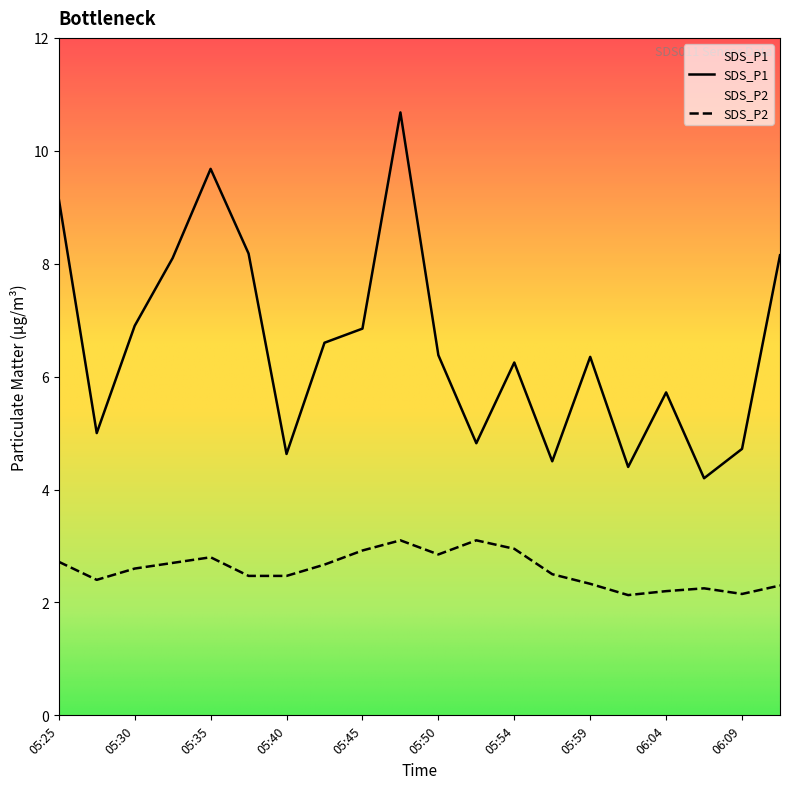

Reading right to left, transcribe all the data shown in this chart.

SDS_P1: 06:11=8.2	06:09=4.7	06:07=4.2	06:04=5.7	06:02=4.4	05:59=6.3	05:57=4.5	05:54=6.2	05:52=4.8	05:50=6.4	05:47=10.7	05:45=6.8	05:42=6.6	05:40=4.6	05:37=8.2	05:35=9.7	05:32=8.1	05:30=6.9	05:28=5.0	05:25=9.2
SDS_P2: 06:11=2.3	06:09=2.1	06:07=2.2	06:04=2.2	06:02=2.1	05:59=2.3	05:57=2.5	05:54=3.0	05:52=3.1	05:50=2.9	05:47=3.1	05:45=2.9	05:42=2.7	05:40=2.5	05:37=2.5	05:35=2.8	05:32=2.7	05:30=2.6	05:28=2.4	05:25=2.7